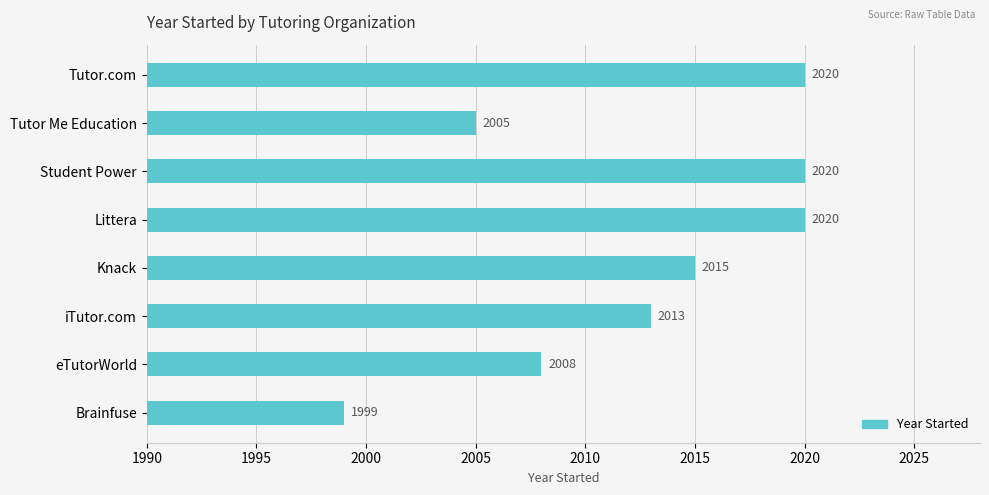

Is it true that the value at Knack is 2015?

True